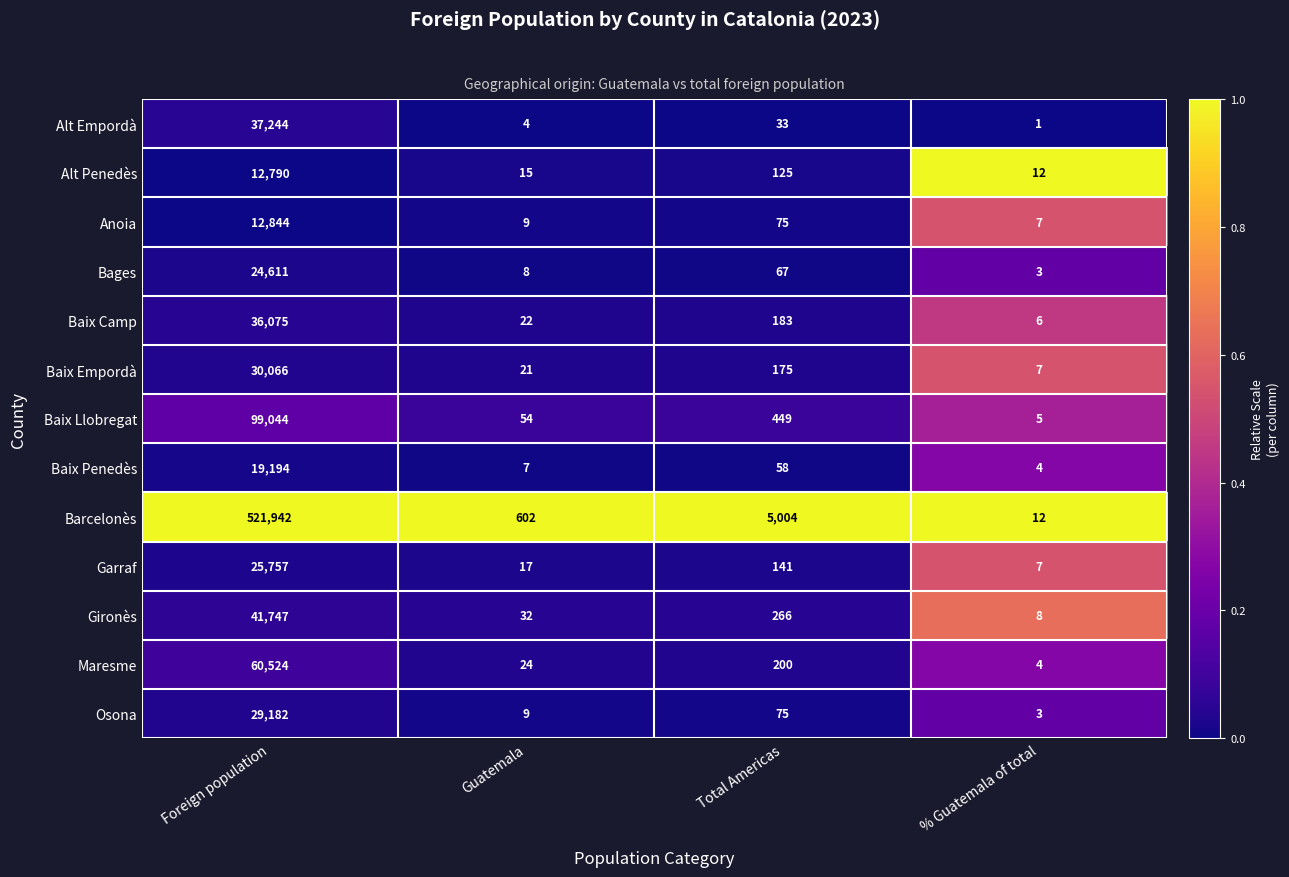

The Alt Penedès series shows 15 at Guatemala. True or false?

True